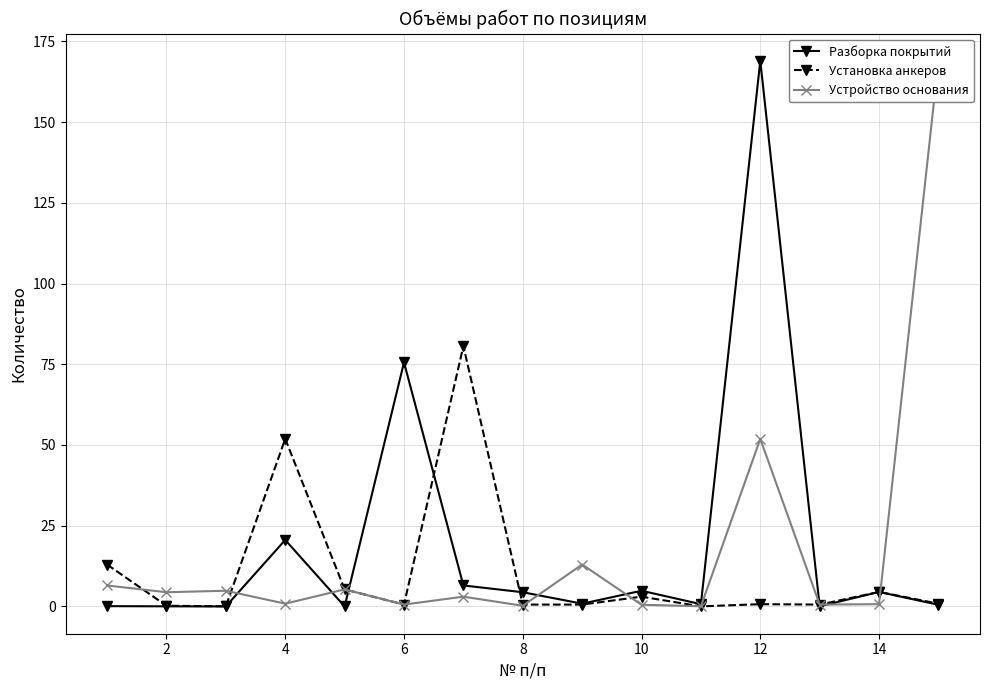

True or false: Разборка покрытий has more than 2 points higher than both neighbors.

True